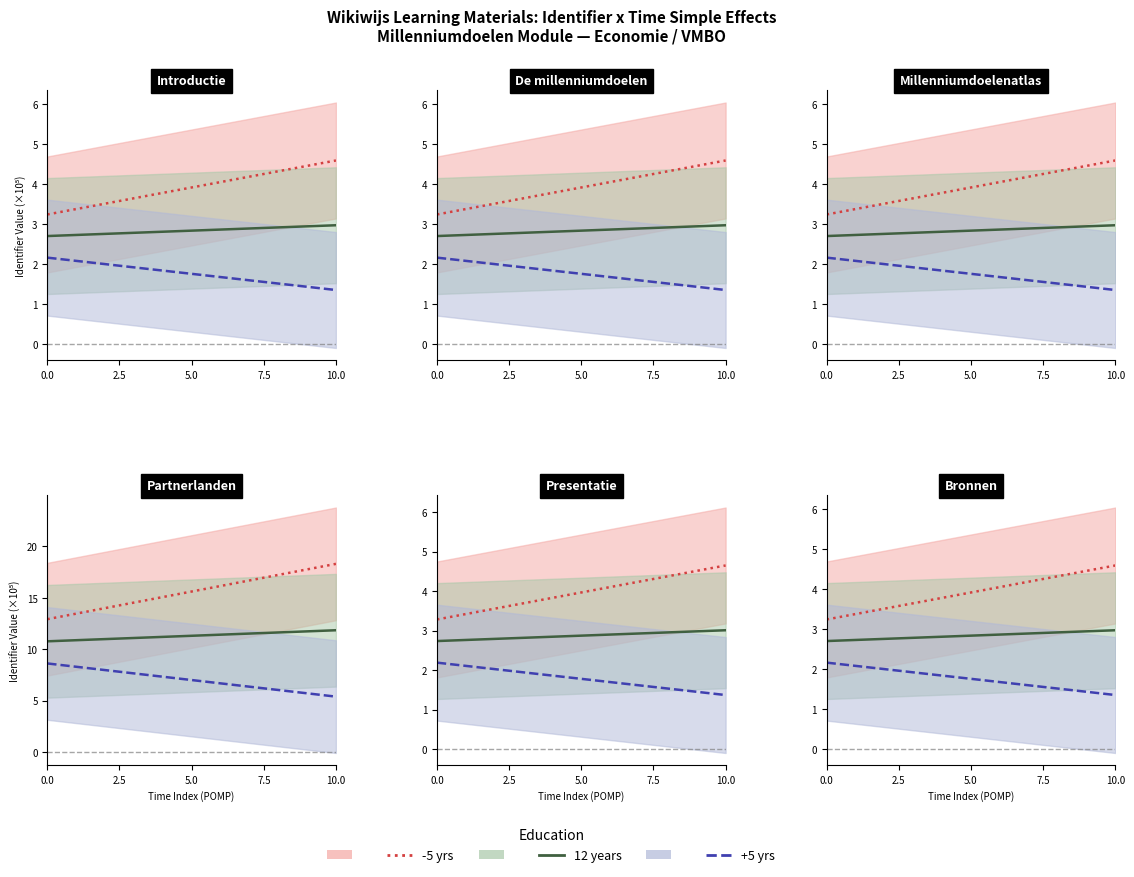

The -5 yrs series shows 3.5 at 2.5. True or false?

True